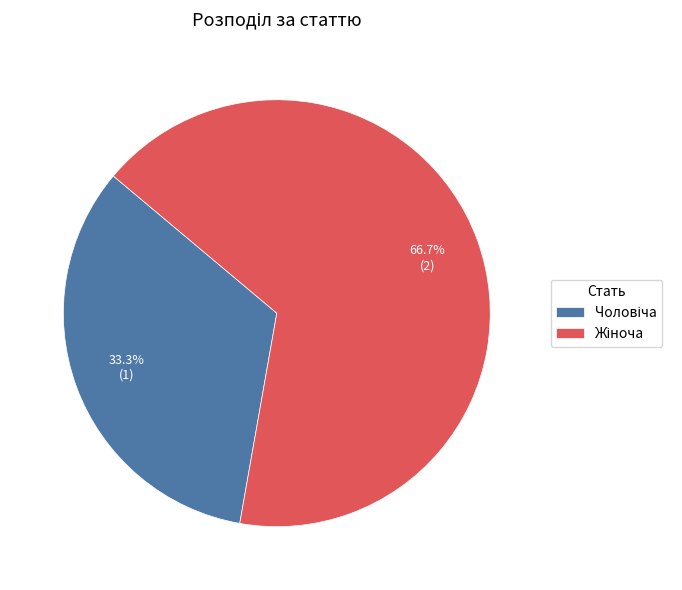

How many slices are in this pie chart?

2